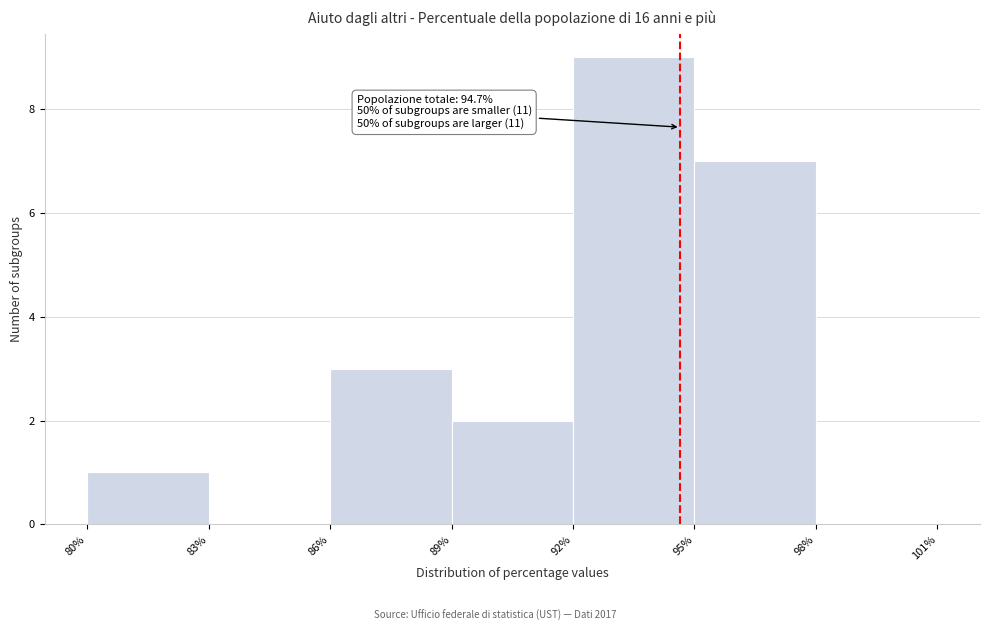

Which range on the x-axis has the tallest bar?

92% to 95%